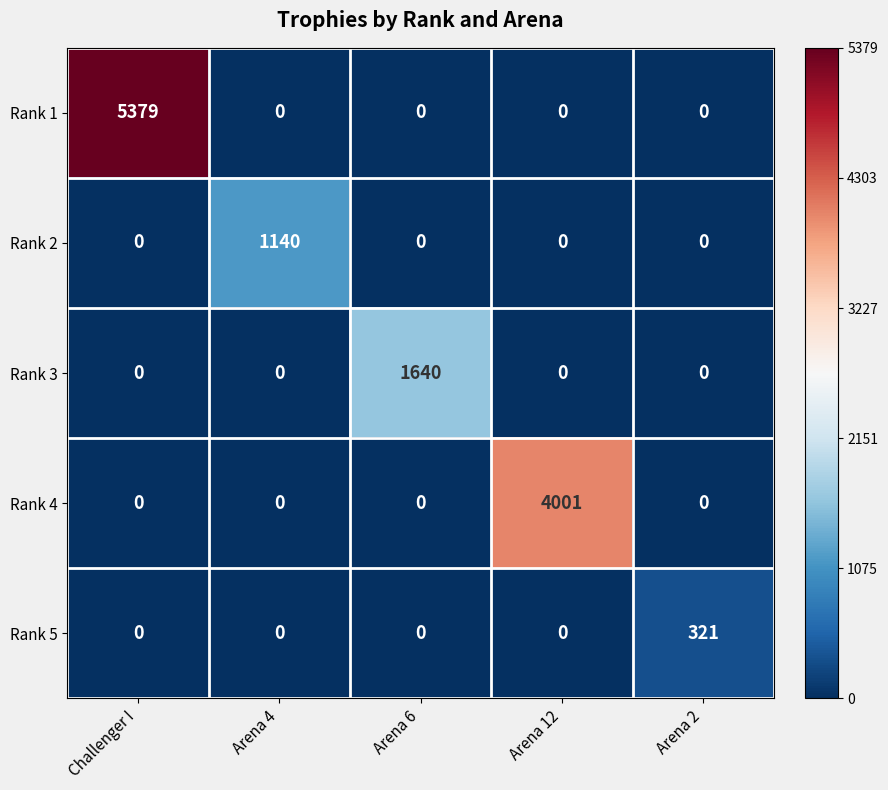

Which series has the widest spread of values?

Rank 1